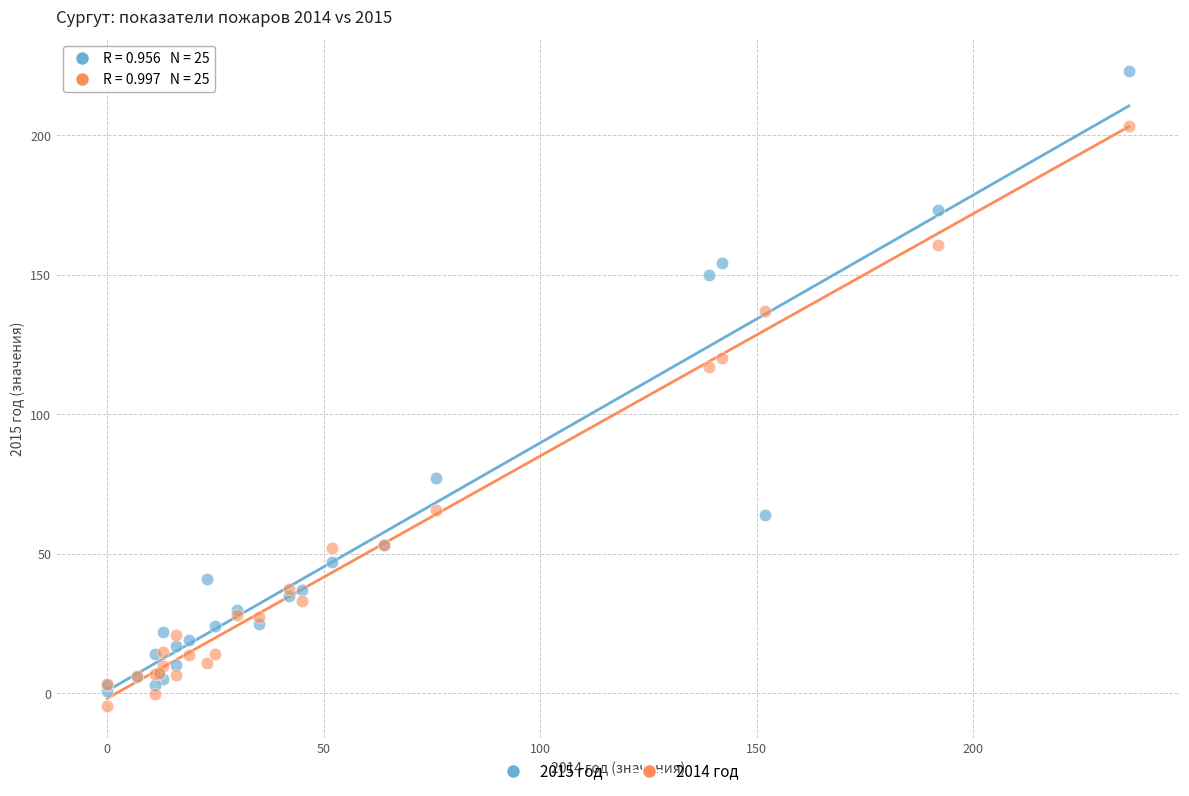

In the 2014 год series, what Y value is closest to 99?

117.0